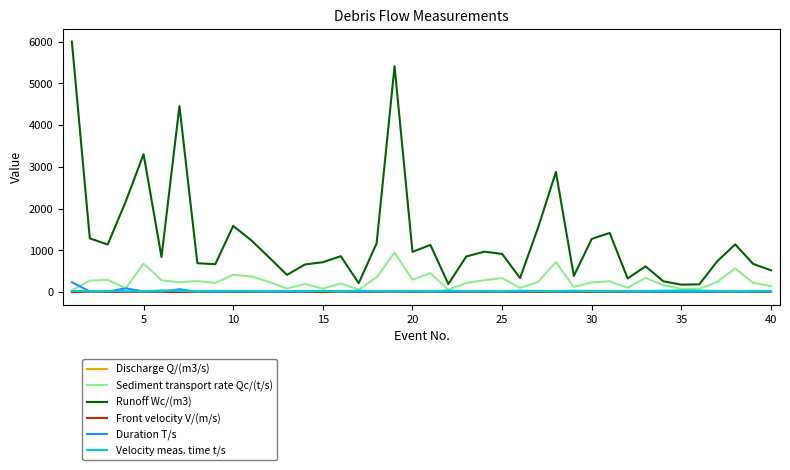

Which series has the largest range (max minus min)?

Runoff Wc/(m3)